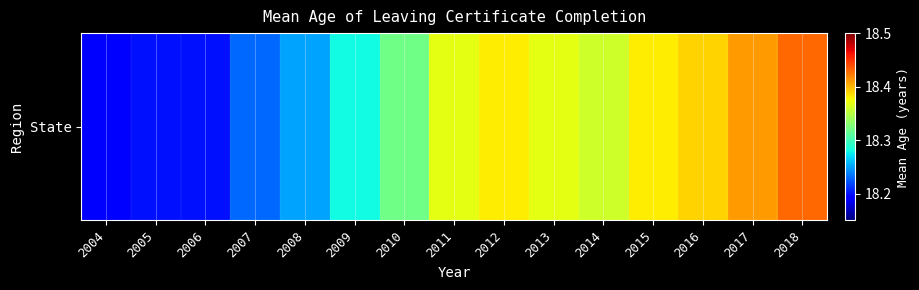

True or false: the data shows 25.1 at 2018.

False